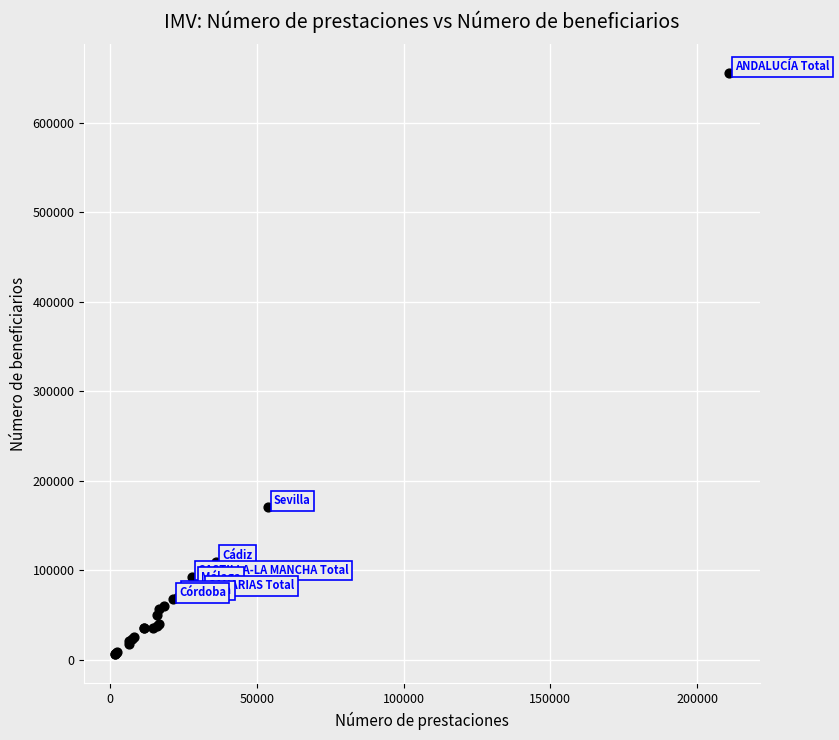

What Y value in the scatter plot is closest to 330692?

170280